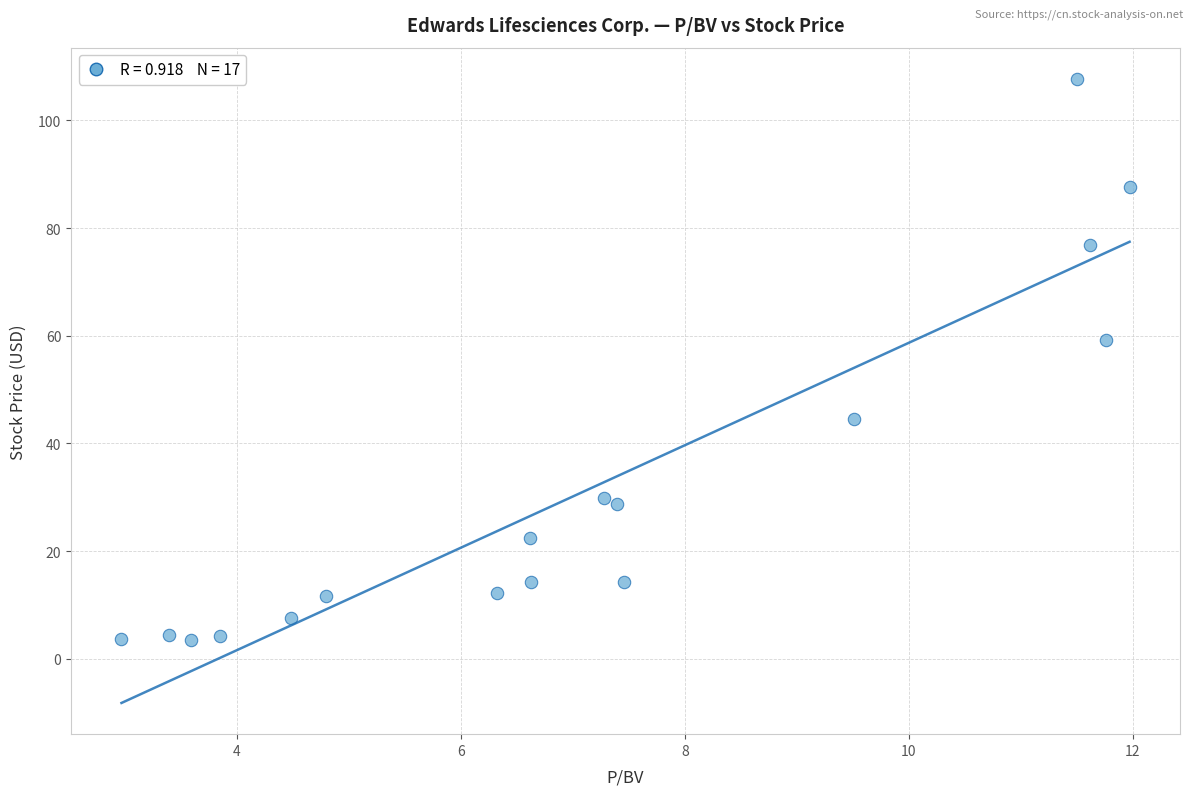

What is the range of X values (max minus min)?

9.0